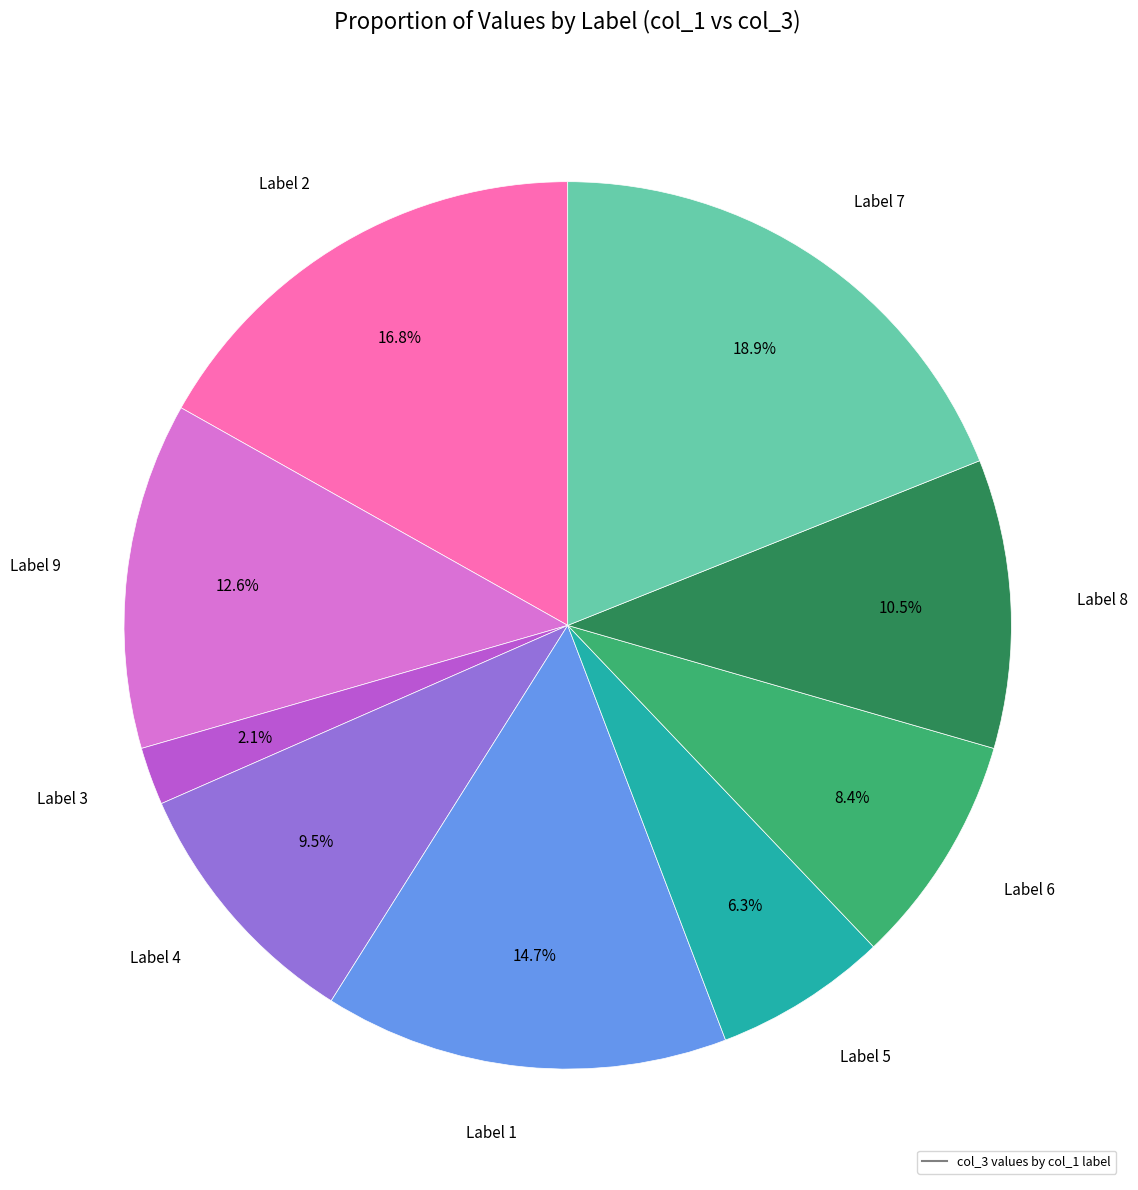

Which category has the smallest portion of the pie?

3